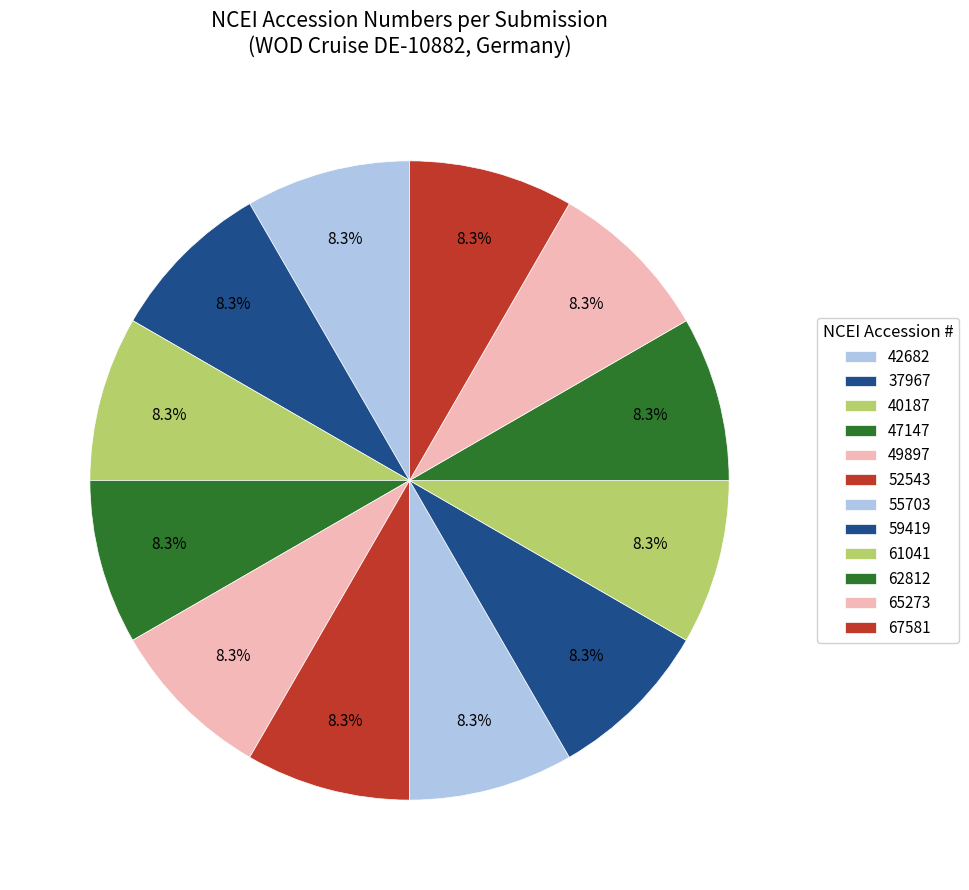

Count the number of slices in the pie.

12